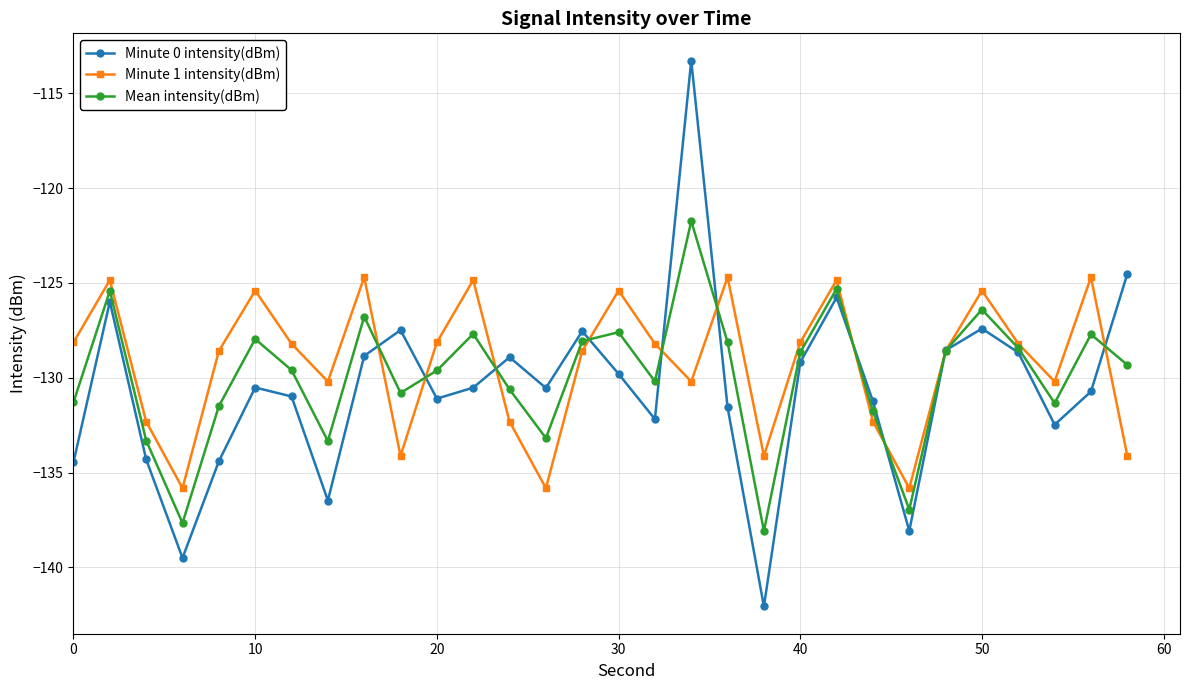

True or false: Minute 1 intensity(dBm) has more than 1 interior local peaks.

True